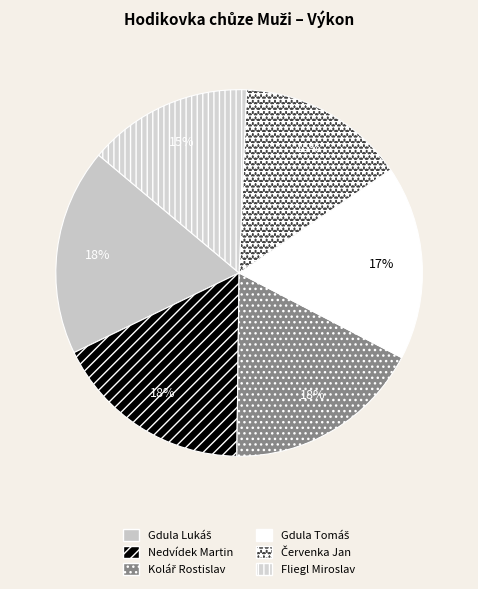

True or false: Gdula Lukáš accounts for 18% of the total.

True